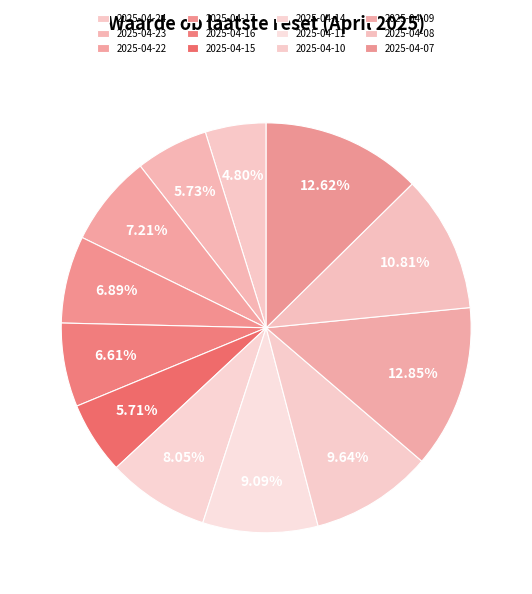

Is the sum of 2025-04-09 and 2025-04-24 greater than half?

No